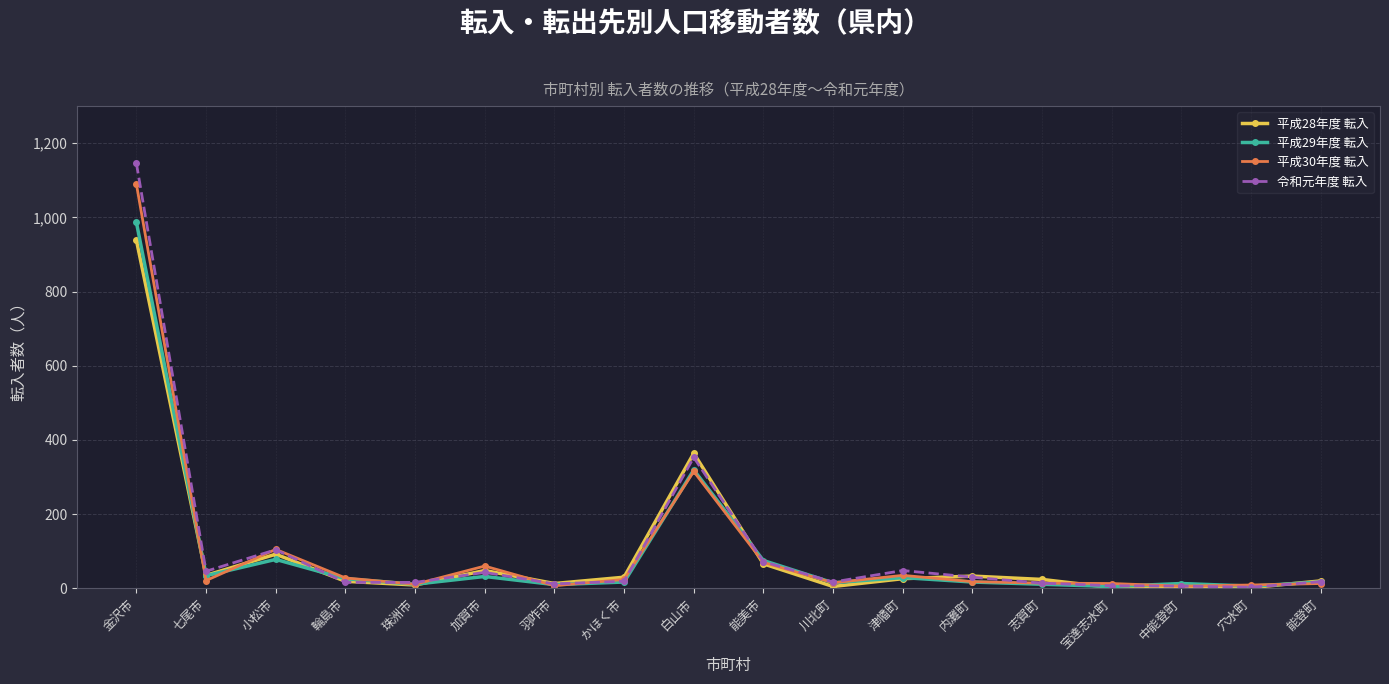

Which series has the widest spread of values?

令和元年度 転入